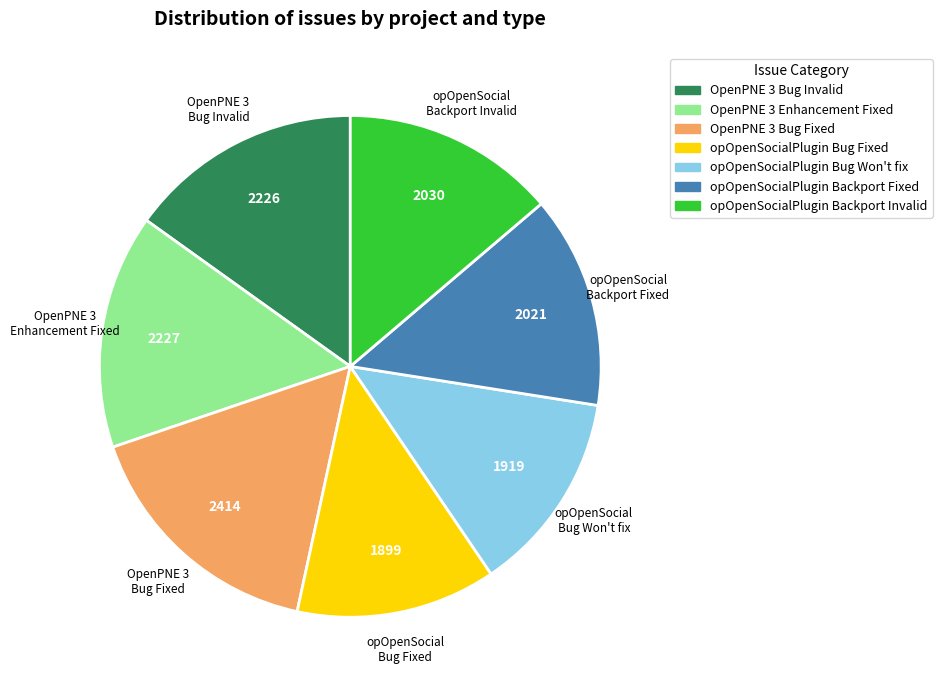

Does any single category account for the majority?

No